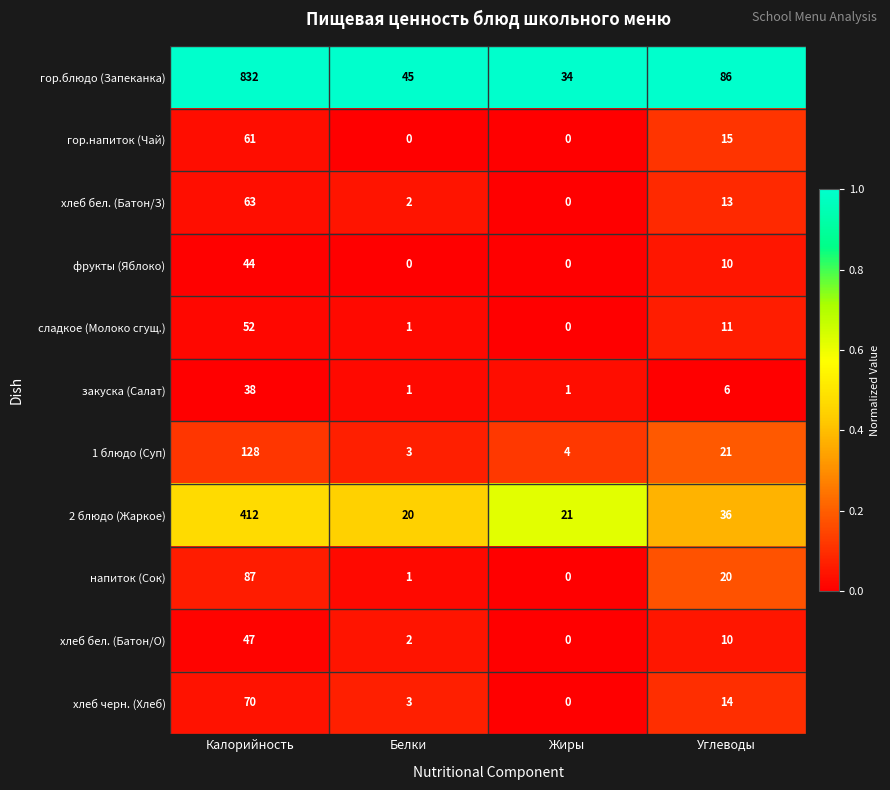

What is the sum of all гор.блюдо (Запеканка) values?

997